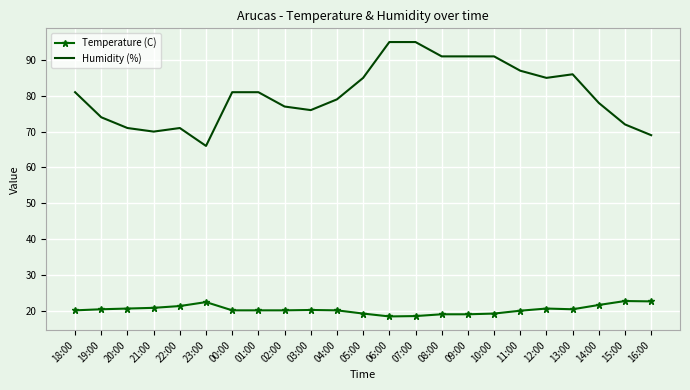

What is the maximum value shown in the chart?

95.0